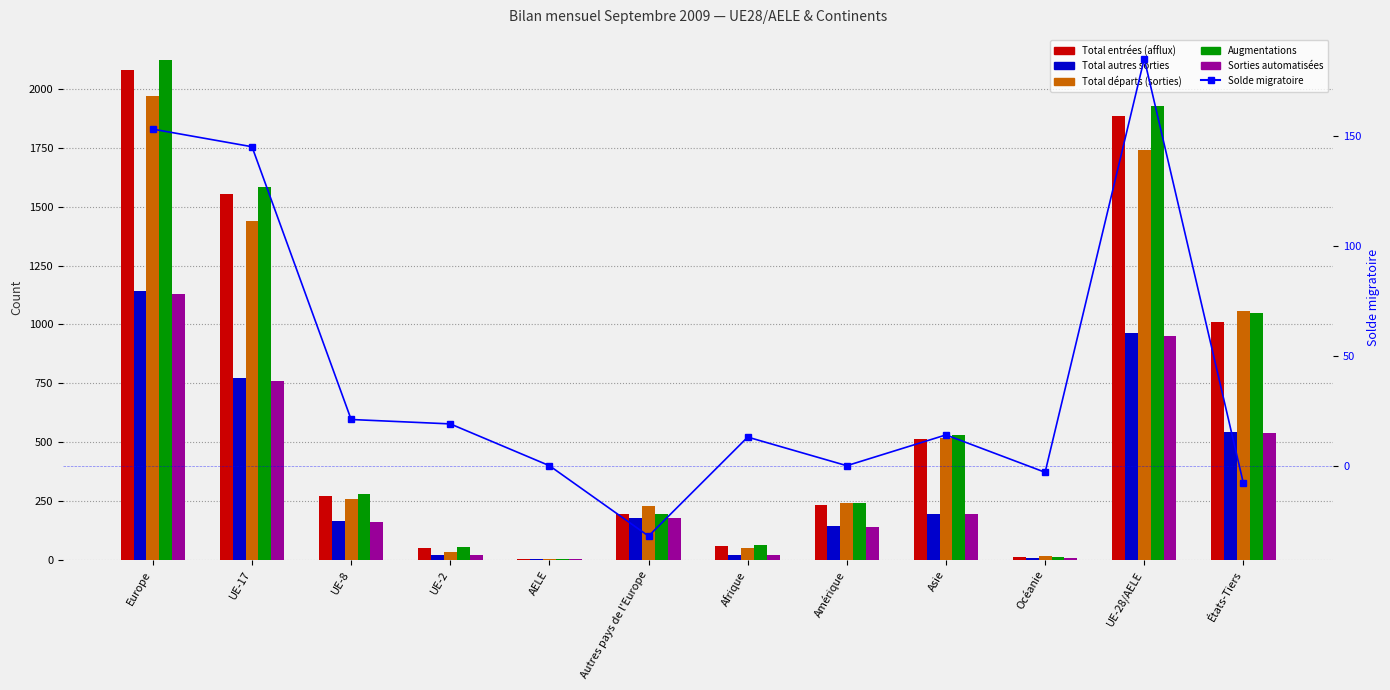

What is the value of the Sorties automatisées bar at the 8th from the left?

142